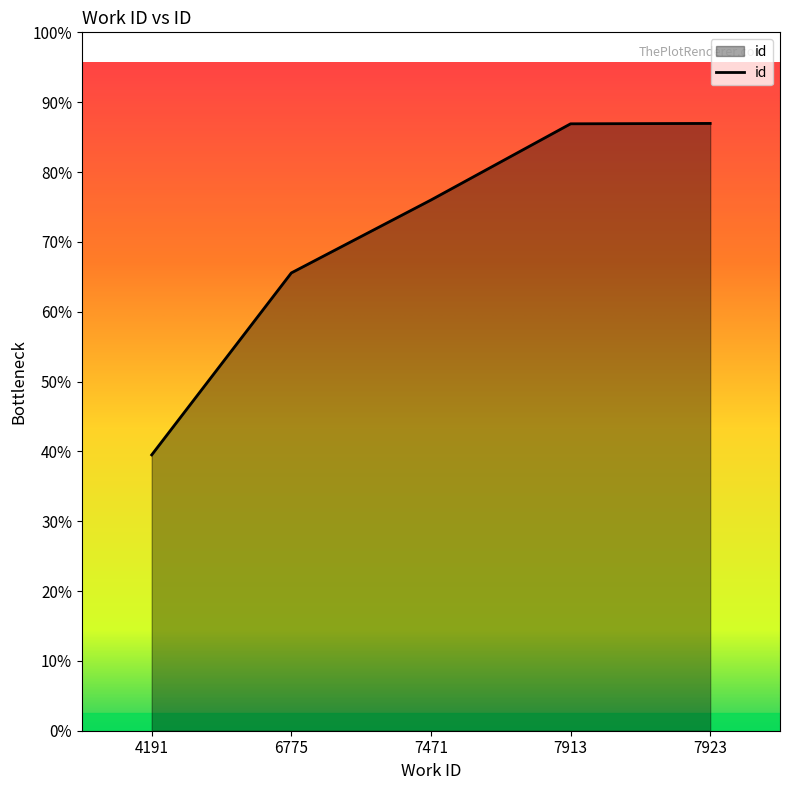

Approximately how many times larger is the value at 6775 compared to 7471?

0.9